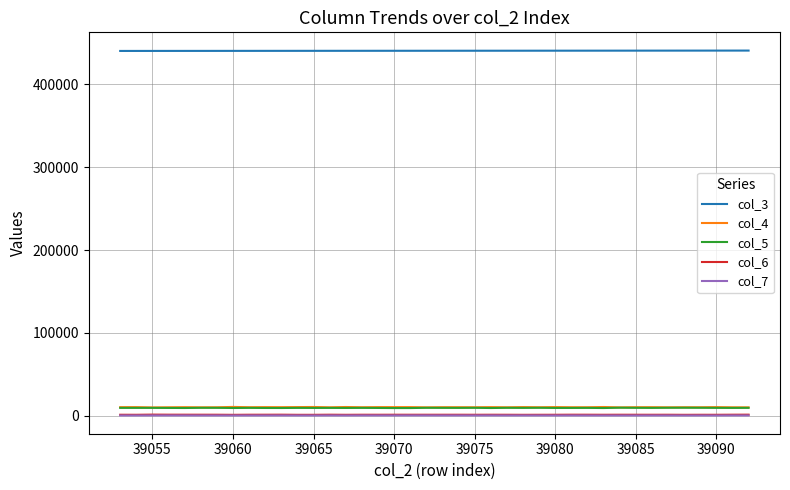

True or false: col_3 and col_6 cross at least once.

False